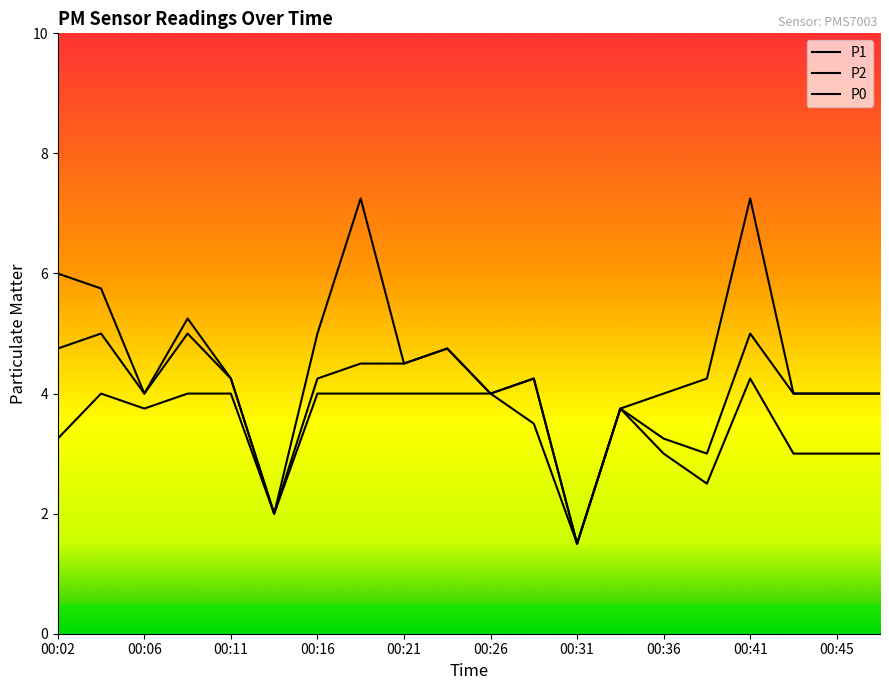

What is the value of the P1 point at the 2nd from the left?

5.8